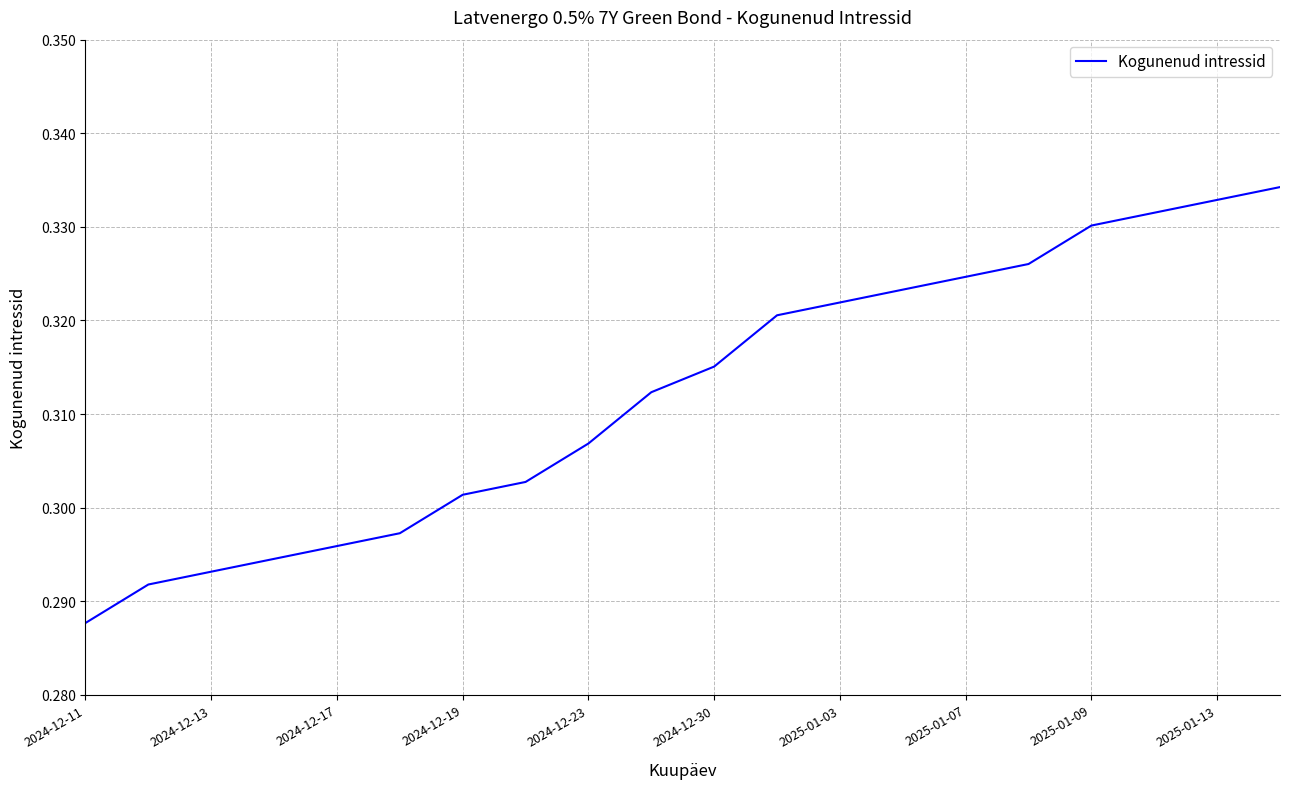

What is the value of the 12th point from the left?

0.3